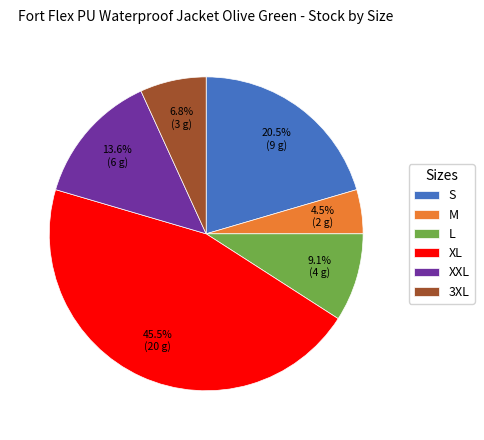

Is there any slice that represents more than half of the pie?

No